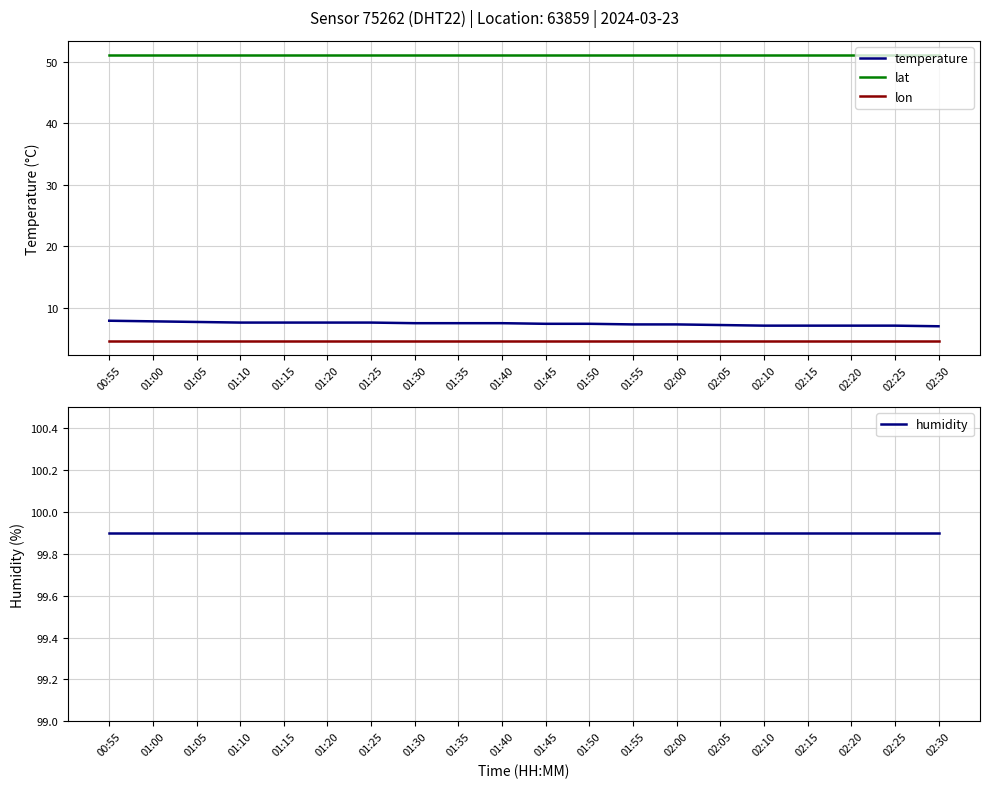

Is this an area chart (filled region under the line)?

No